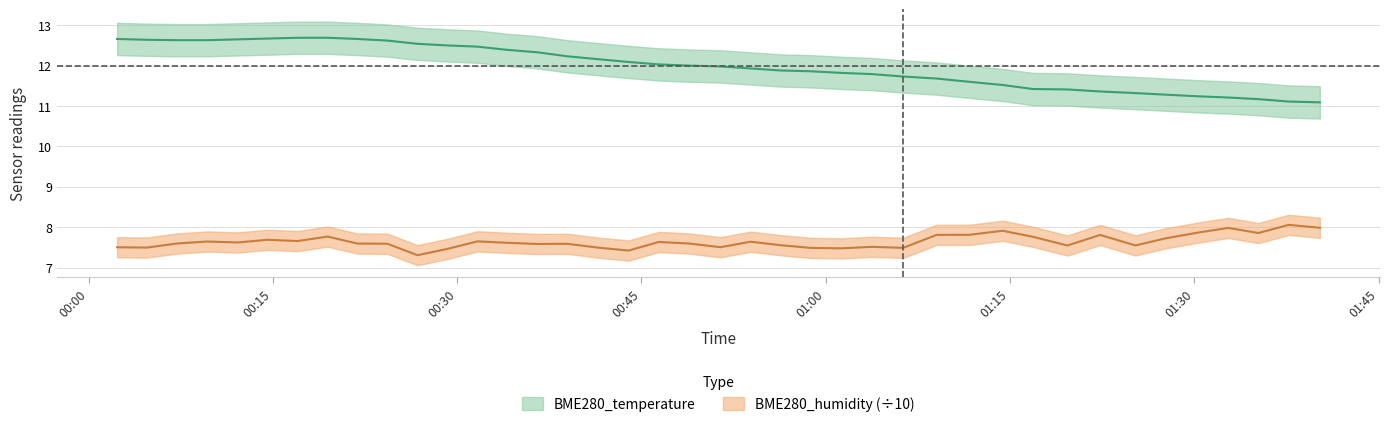

List the series in order of their peak value, lowest first.

BME280_humidity, BME280_temperature